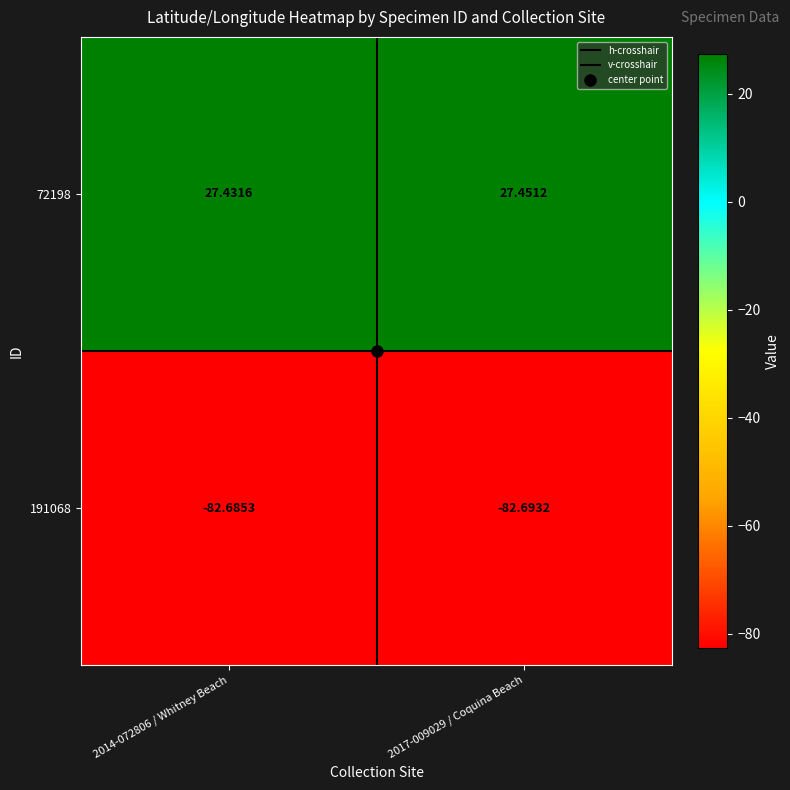

How many series are shown in this chart?

2